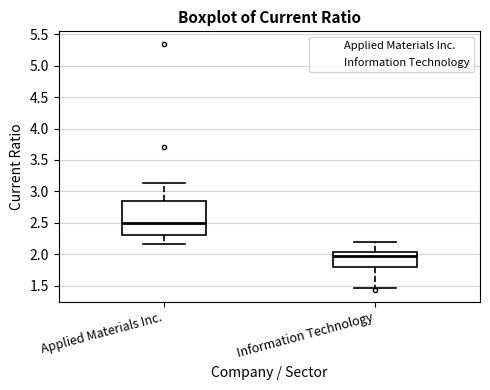

Reading left to right, transcribe this box plot: for each box, give where its median line is, the range the box spans, and where its two whiskers end, as read against the y-axis. The values are not printed on the chart, so give them approximately, as read against the axis.

Applied Materials Inc.: median 2.50, box 2.30 to 2.85, whiskers 2.15 to 3.15
Information Technology: median 1.95, box 1.80 to 2.05, whiskers 1.45 to 2.20